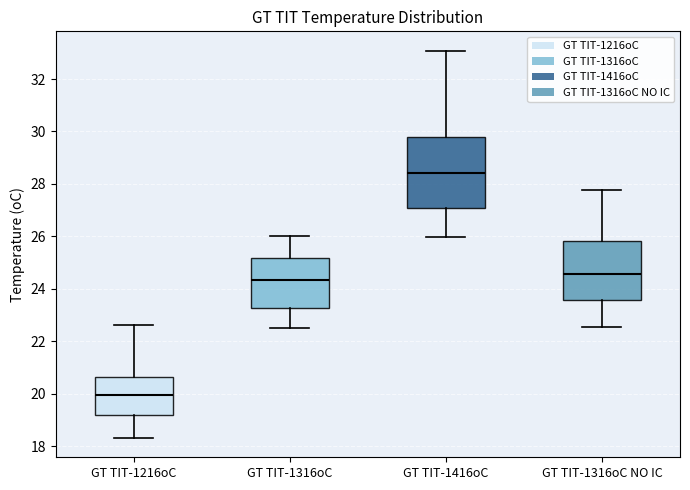

Which box is the tallest, from its lower edge to its upper edge?

GT TIT-1416oC